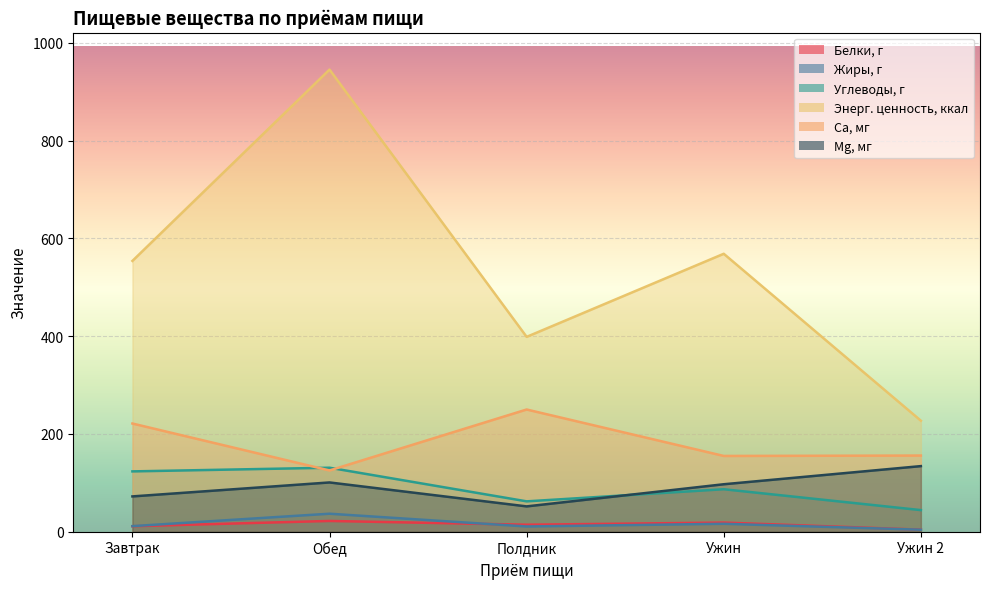

True or false: Са, мг has a value of 74.0 at Обед.

False